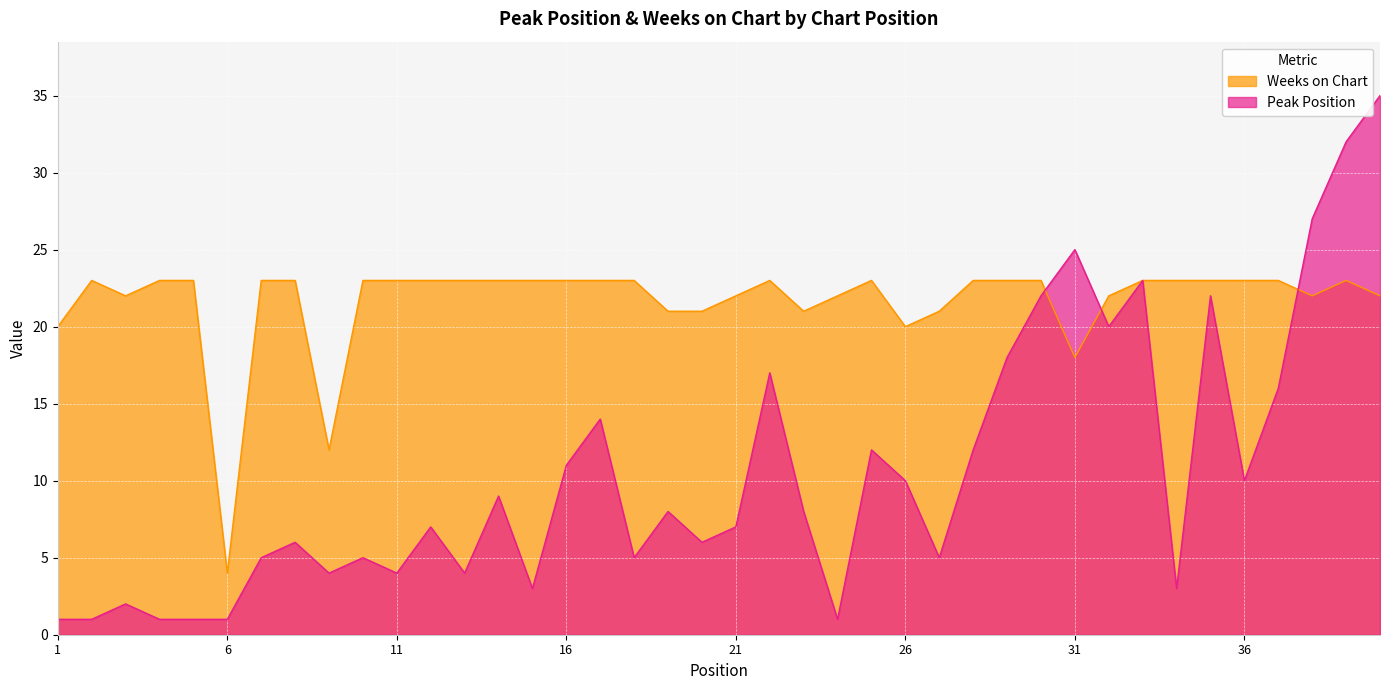

Which series has the widest spread of values?

Peak Position